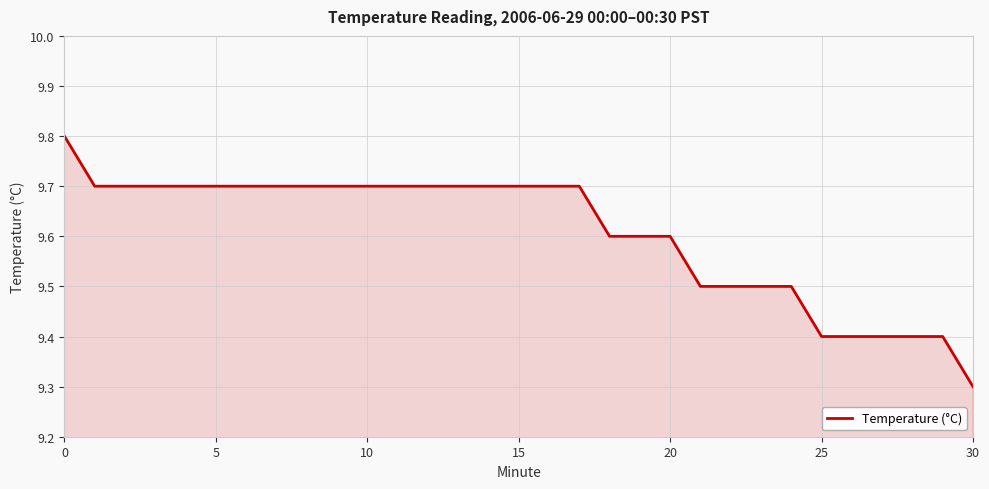

What is the greatest value displayed?

9.8